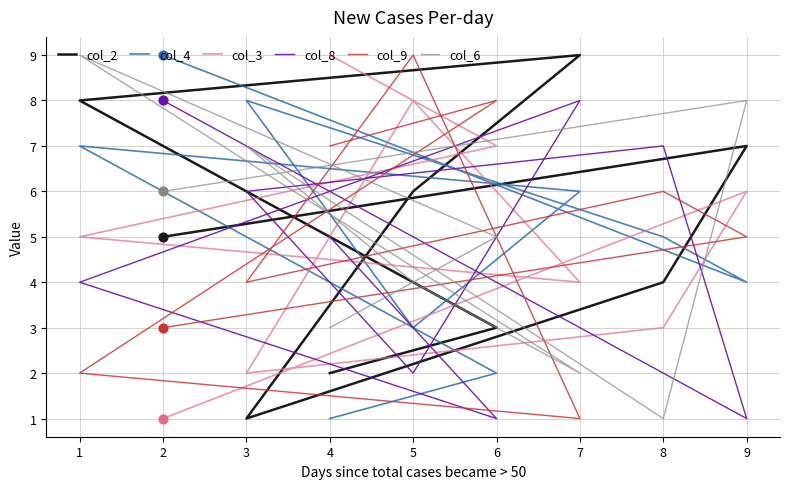

Which series reaches the maximum Y coordinate?

col_2